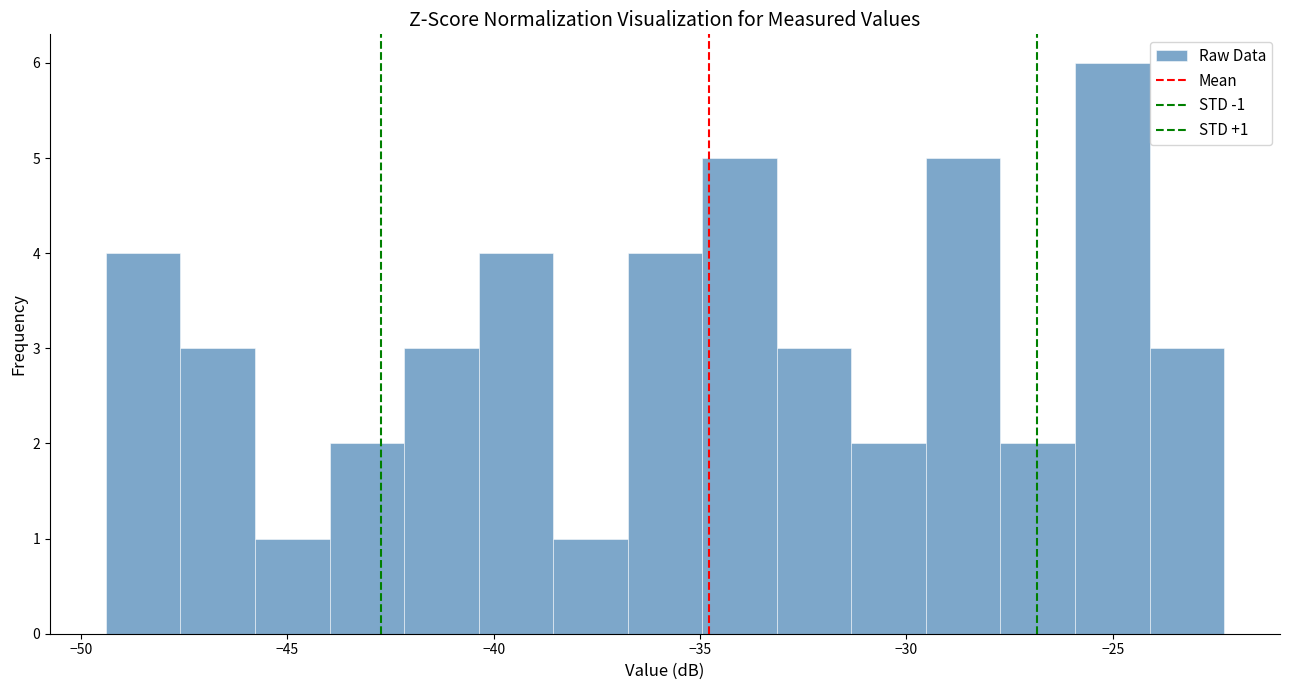

Around what value on the x-axis is the tallest bar? Give the approximate position of its centre, as read against the axis.

-25.0